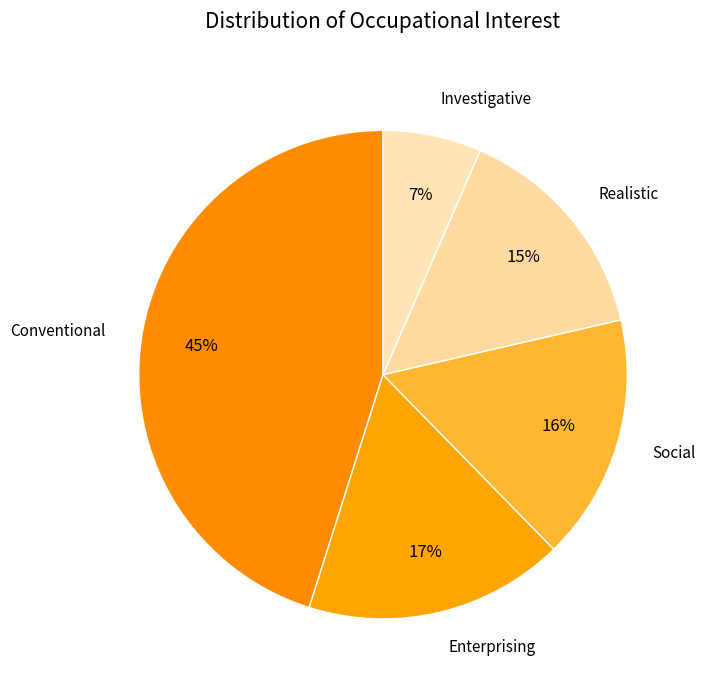

How many slices are in this pie chart?

5